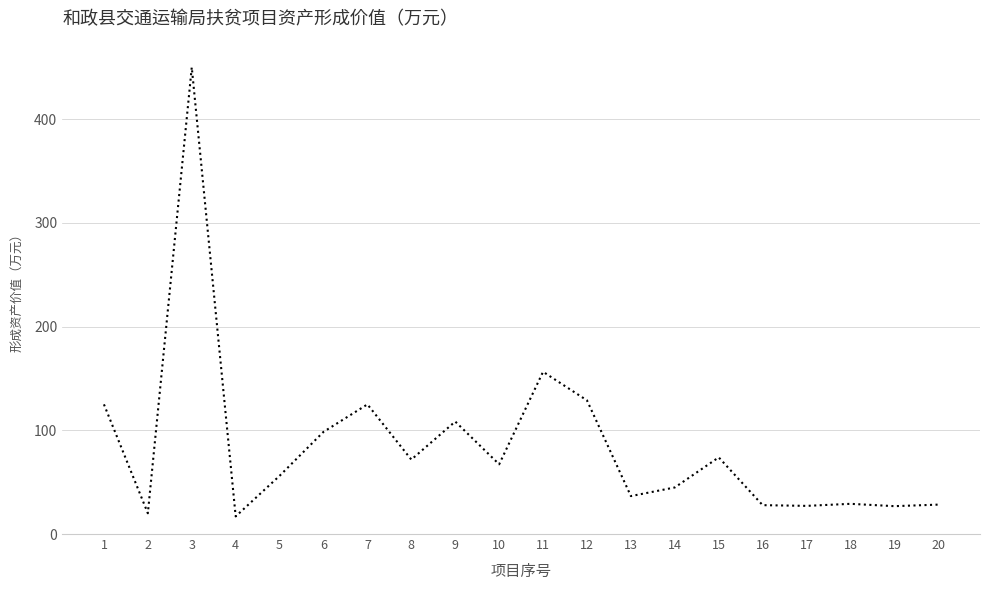

Is it true that the value at 4 is 17.0?

True